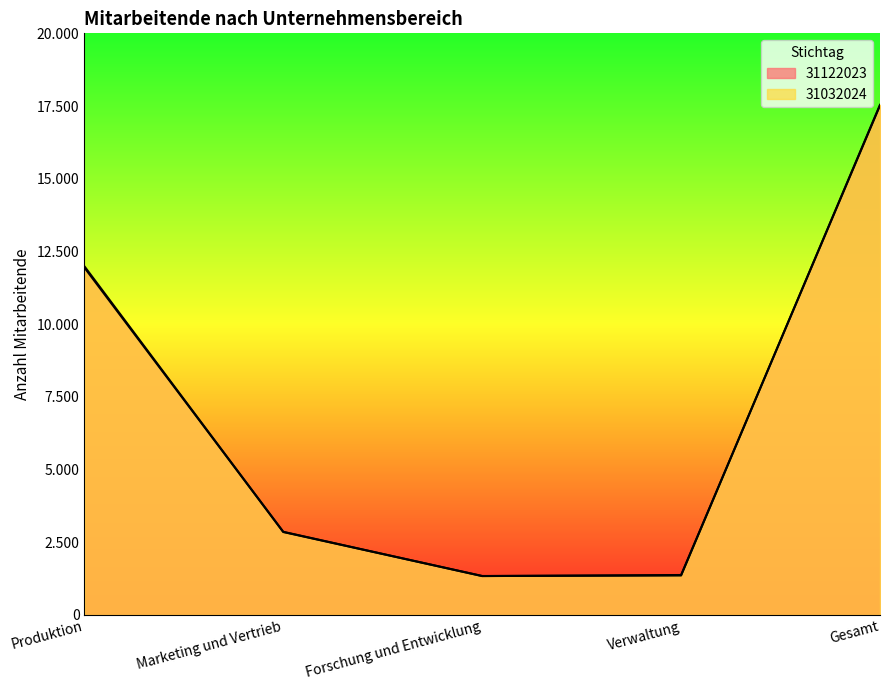

True or false: 31122023 has a value of 1375 at Verwaltung.

True